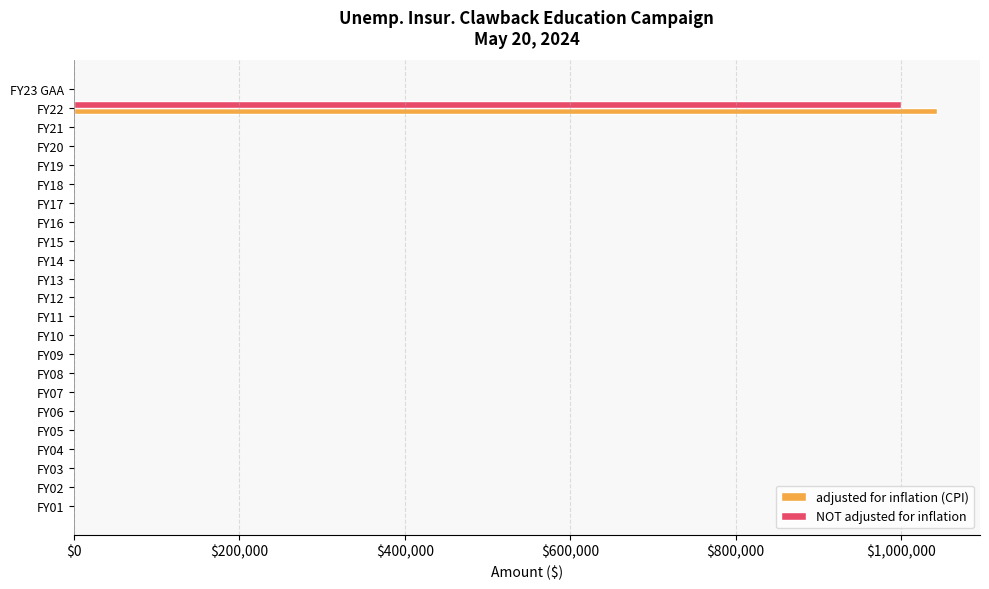

What is the sum of all NOT adjusted for inflation values?

1000000